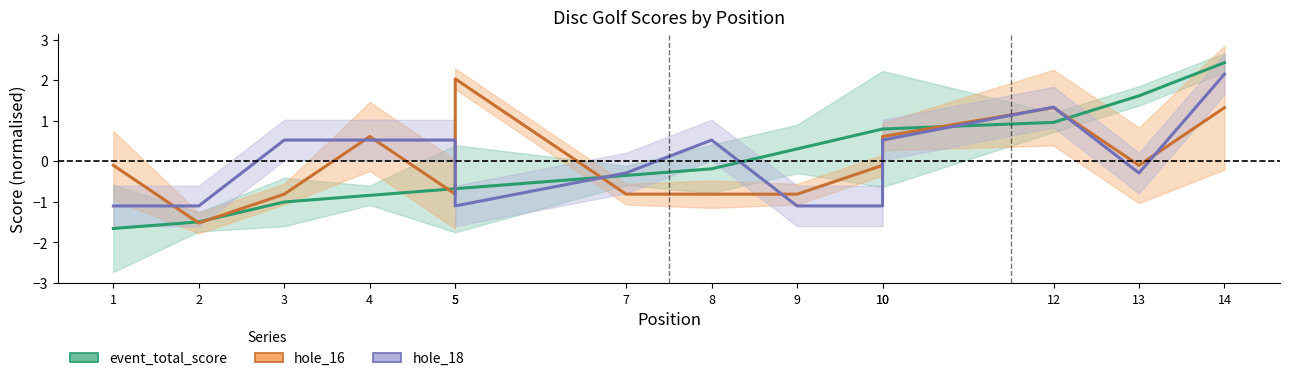

Which series has the largest total across all categories?

hole_18